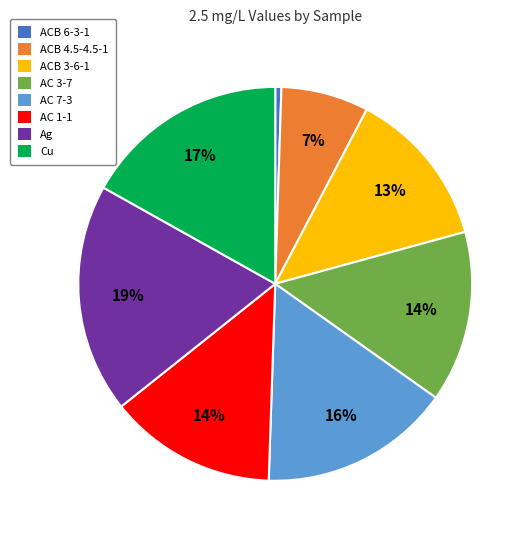

Is Cu the majority of the pie?

No